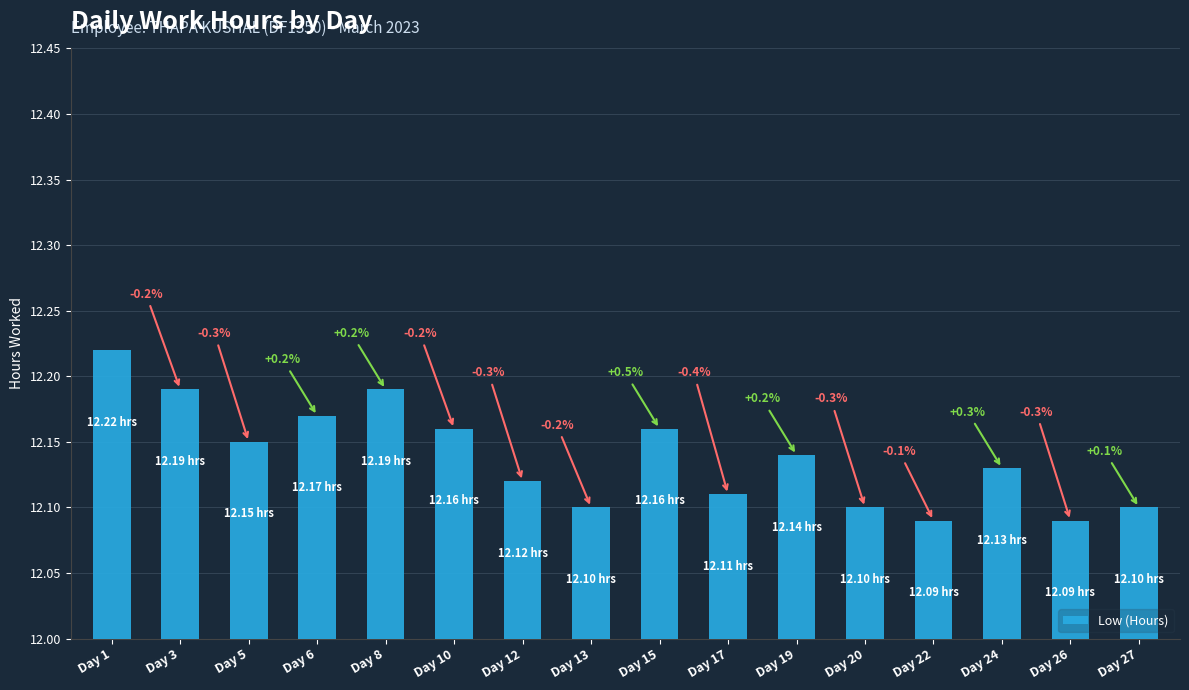

Rank the categories by value from highest to lowest.

Day 1, Day 3, Day 8, Day 6, Day 10, Day 15, Day 5, Day 19, Day 24, Day 12, Day 17, Day 13, Day 20, Day 27, Day 22, Day 26